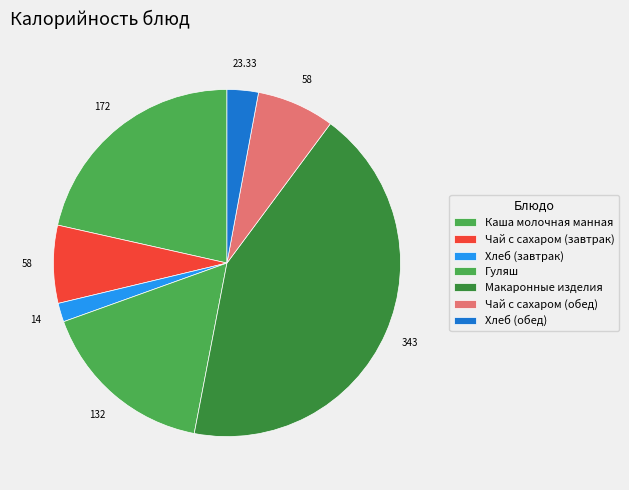

What is the change in value from Хлеб (завтрак) to Макаронные изделия?

+329.0